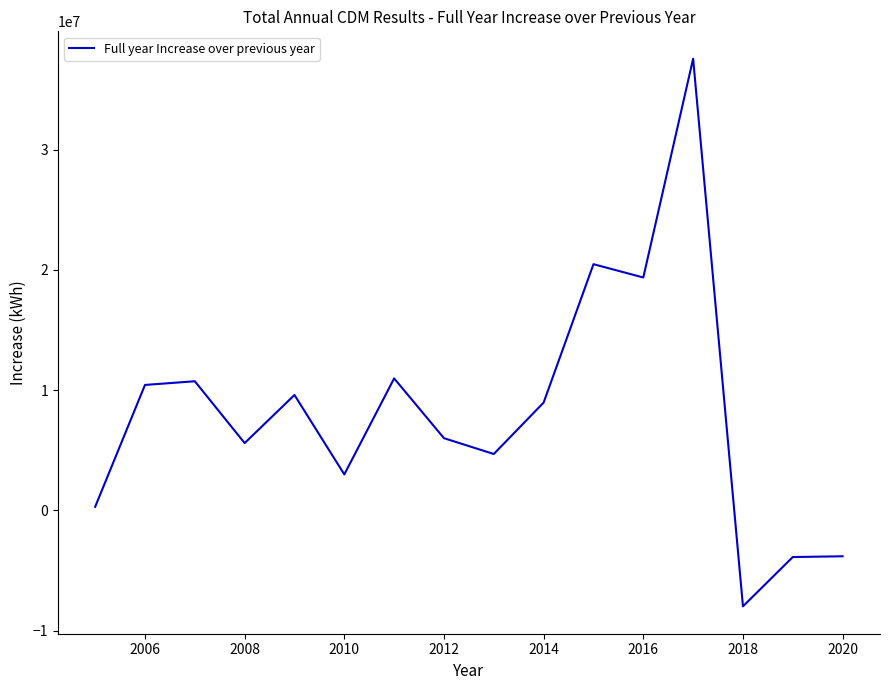

What is the greatest value displayed?

37572726.9